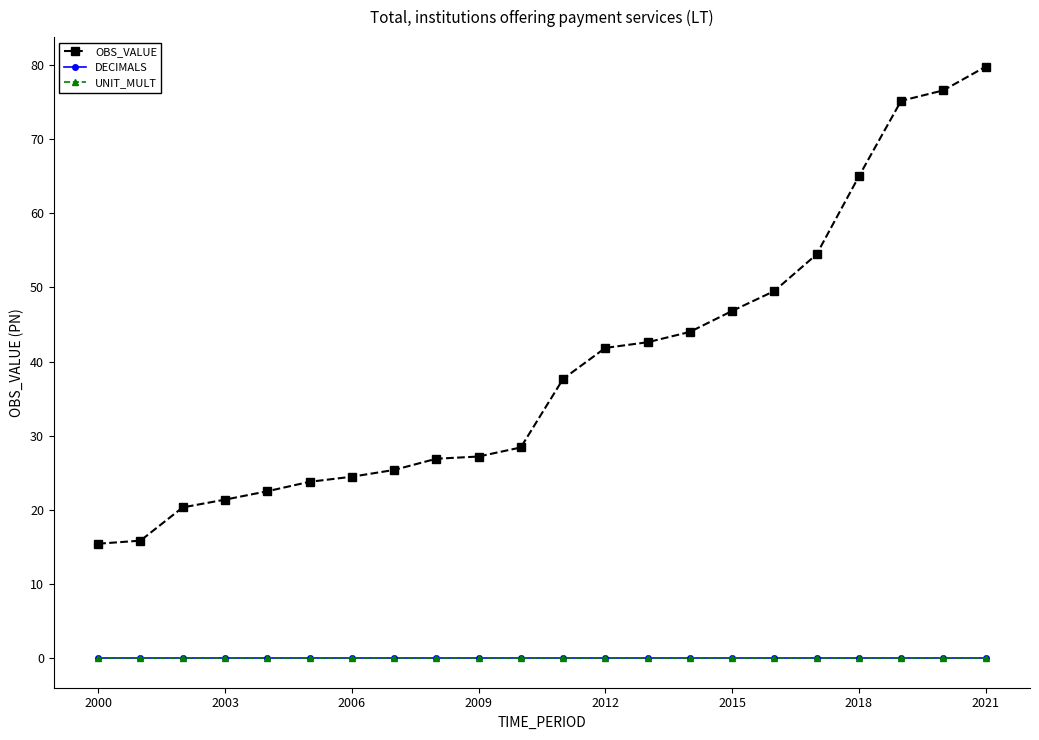

Is this an area chart (filled region under the line)?

No